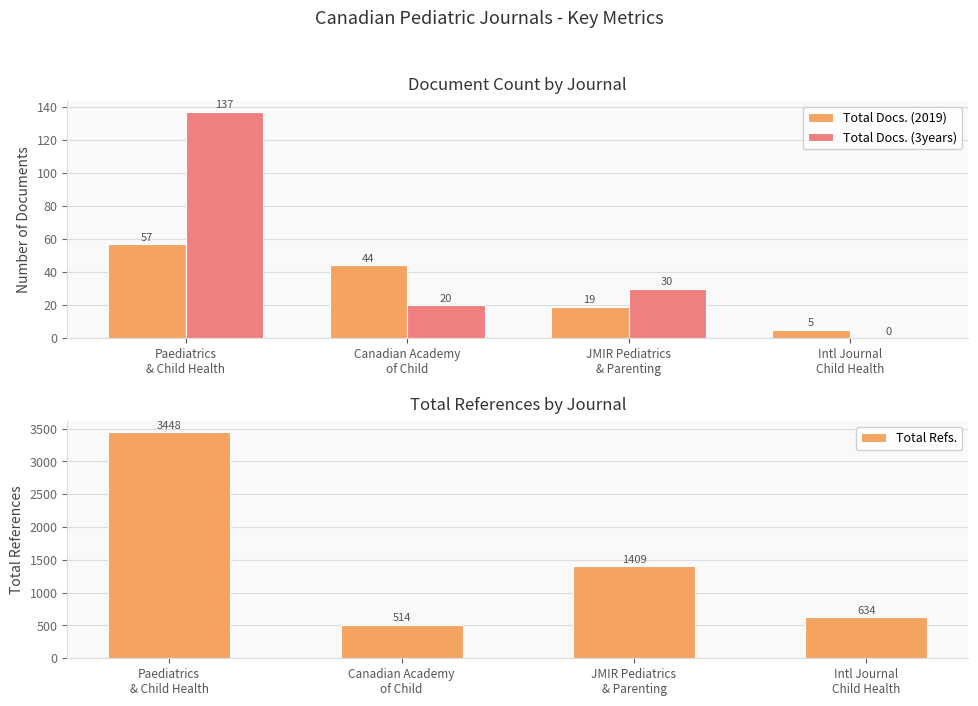

Is the value of Total Refs. at Intl Journal
Child Health greater than the value of Total Docs. (3years) at JMIR Pediatrics
& Parenting?

Yes